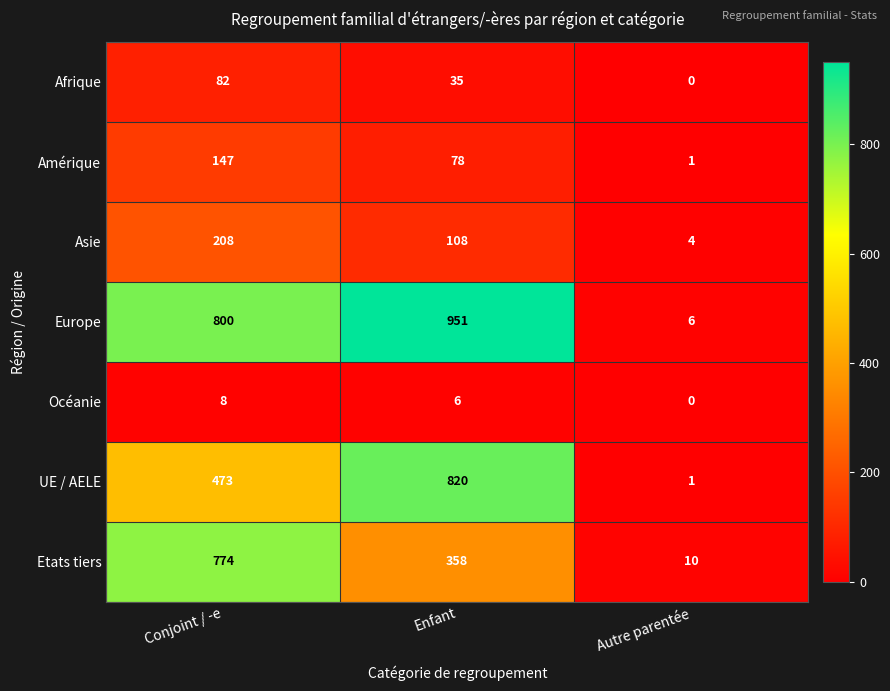

True or false: UE / AELE has a value of 268 at Conjoint / -e.

False